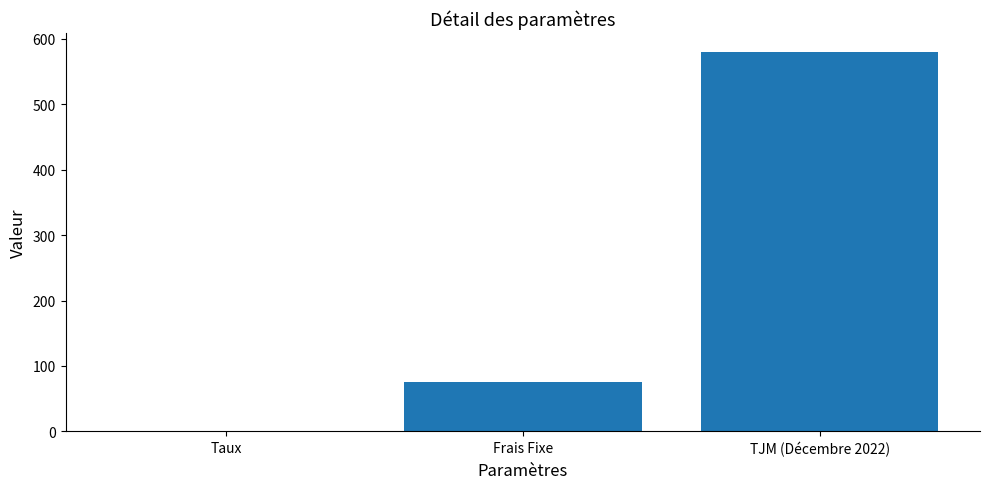

True or false: the data shows 1020.8 at TJM (Décembre 2022).

False